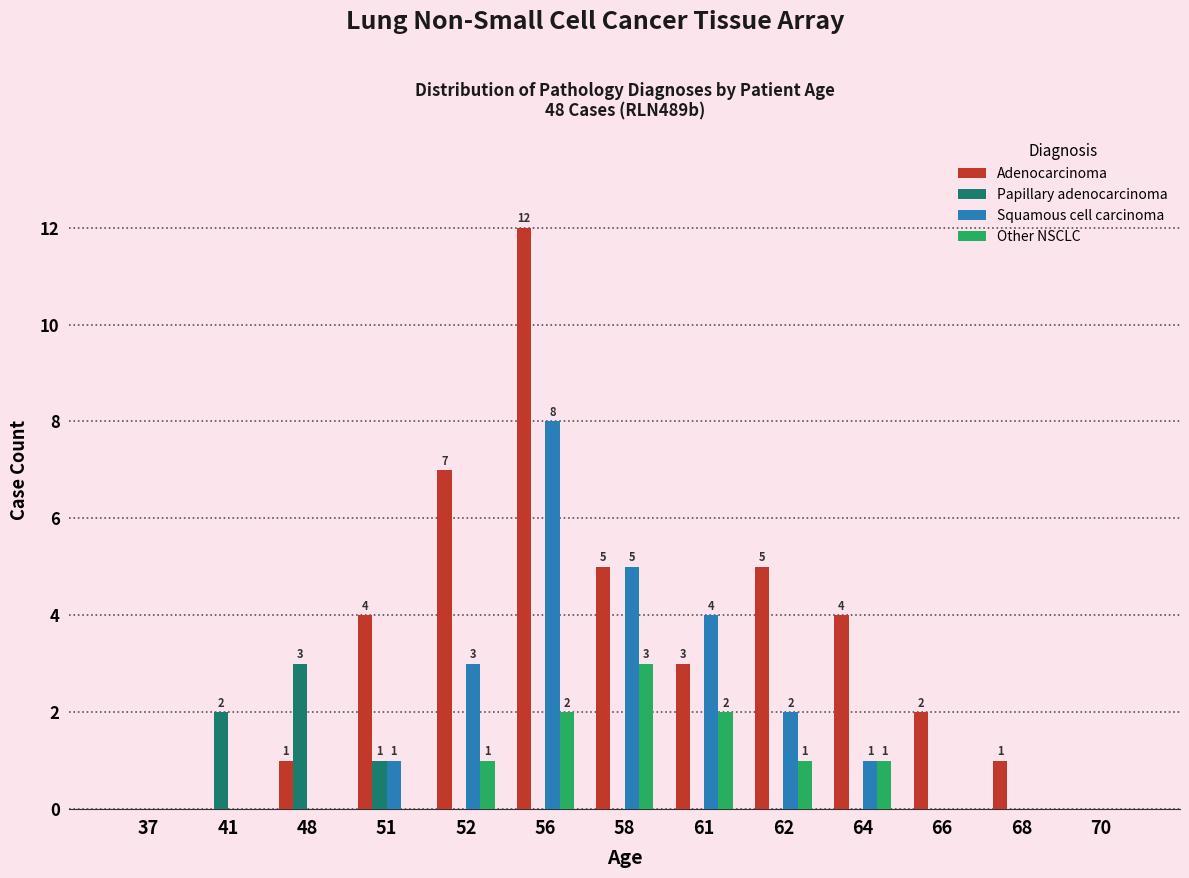

At which label is Papillary adenocarcinoma closest to 1?

51